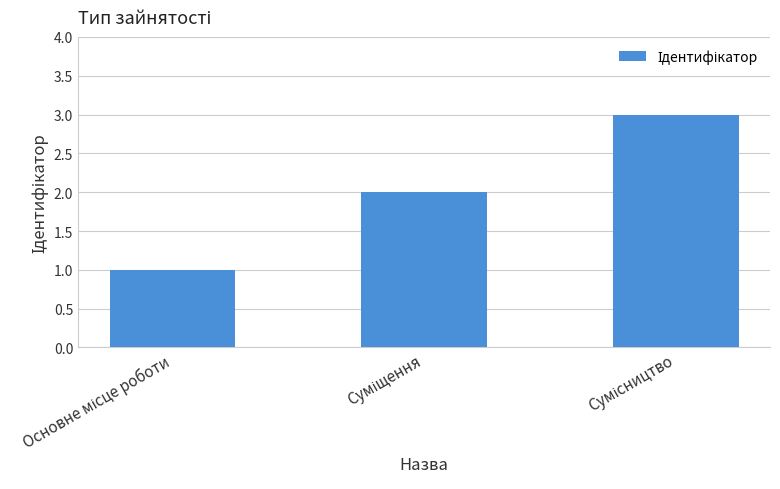

What is the maximum value shown in the chart?

3